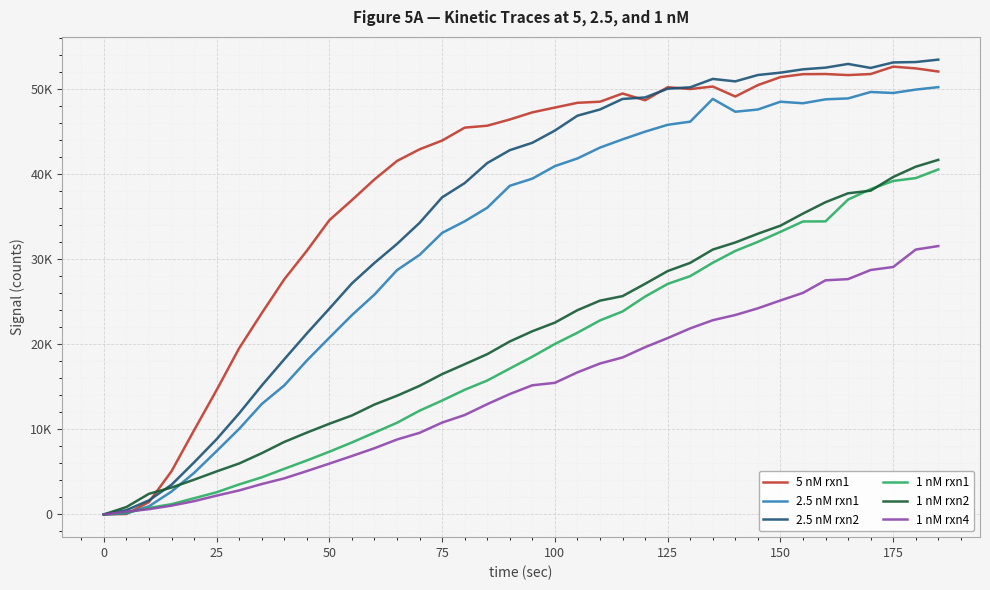

Reading left to right, transcribe all the data shown in this chart.

5 nM rxn1: 0	52	1454	5077	9892	14620	19536	23651	27633	30986	34583	36944	39373	41543	42910	43940	45456	45684	46415	47253	47816	48376	48504	49468	48672	50207	49995	50290	49115	50457	51393	51740	51757	51634	51755	52625	52422	52051
2.5 nM rxn1: 0	124	952	2687	4879	7444	10057	12975	15163	18081	20772	23424	25842	28711	30502	33087	34450	36046	38621	39464	40934	41837	43113	44079	44986	45790	46160	48836	47326	47587	48504	48321	48784	48892	49646	49530	49928	50218
2.5 nM rxn2: 0	500	1653	3487	6114	8840	11882	15144	18233	21270	24188	27156	29559	31792	34269	37267	38939	41294	42809	43678	45114	46861	47593	48827	49006	50031	50197	51181	50895	51643	51918	52310	52507	52943	52474	53121	53166	53450
1 nM rxn1: 0	204	762	1204	1902	2605	3528	4359	5358	6342	7372	8459	9613	10774	12193	13383	14649	15736	17145	18539	20033	21355	22801	23852	25605	27089	28006	29576	30969	32034	33209	34429	34438	37001	38230	39192	39526	40543
1 nM rxn2: 0	869	2424	3159	4081	5056	5987	7195	8520	9615	10658	11630	12915	13950	15112	16489	17653	18834	20326	21529	22544	24004	25125	25657	27103	28599	29565	31127	31962	32990	33935	35356	36693	37743	38047	39657	40866	41670
1 nM rxn4: 0	322	616	1031	1560	2208	2821	3569	4240	5093	5973	6865	7780	8805	9590	10793	11682	12958	14149	15177	15465	16699	17735	18447	19655	20723	21864	22824	23437	24223	25146	26037	27515	27653	28726	29080	31128	31539